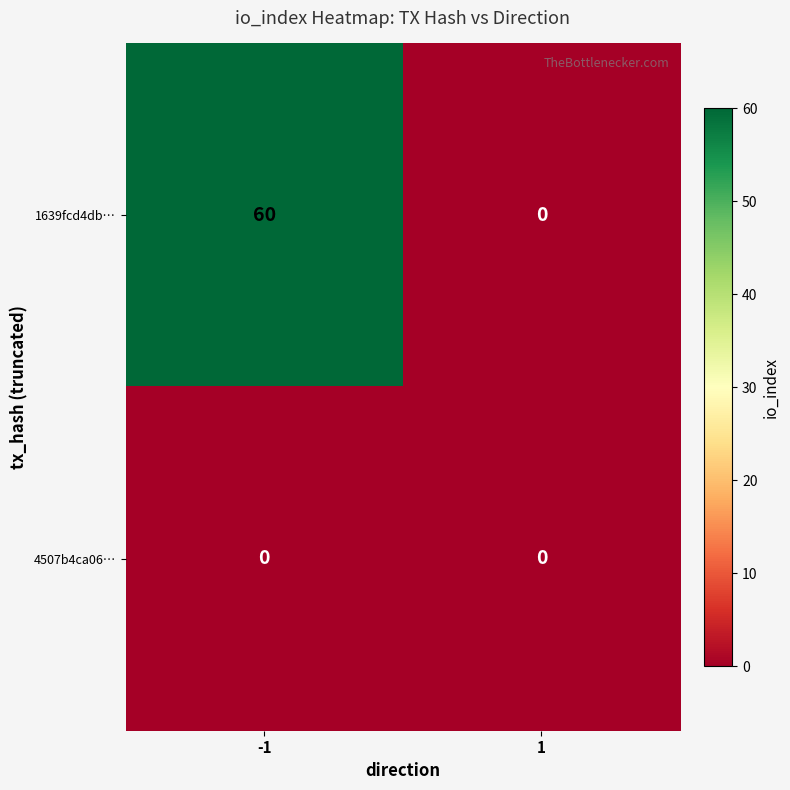

At how many categories does at least one series exceed 23?

1